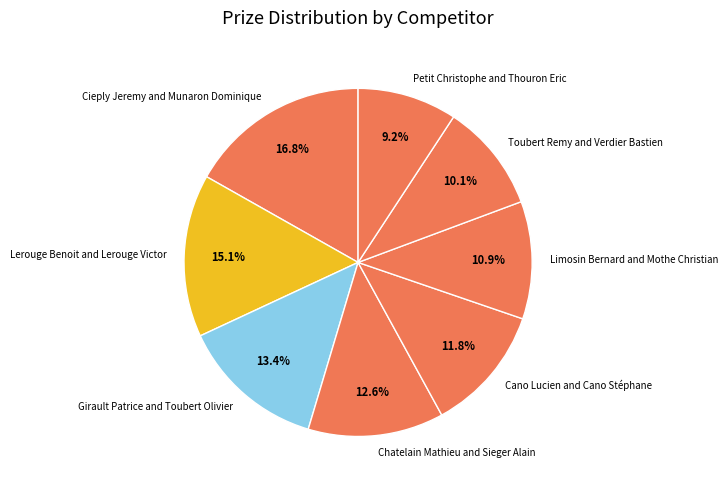

Do Lerouge Benoit and Lerouge Victor and Chatelain Mathieu and Sieger Alain together represent more than half of the pie?

No